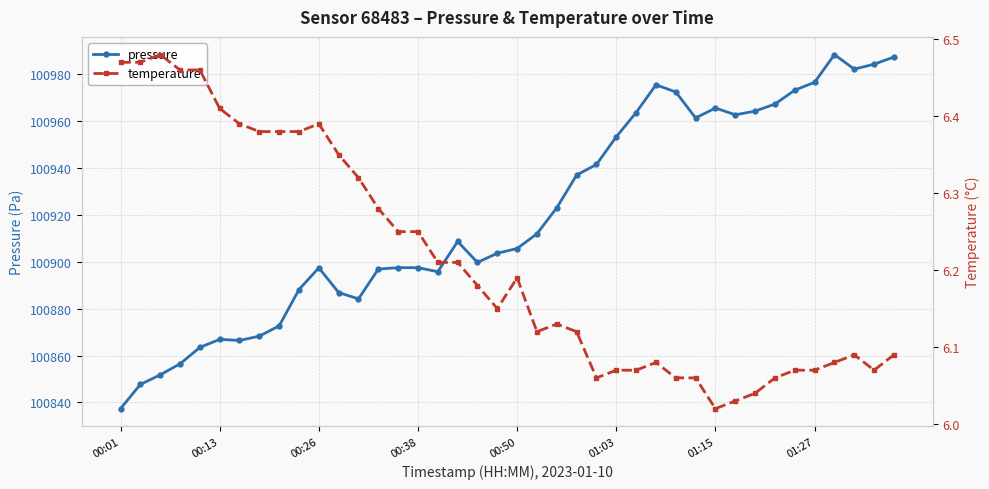

True or false: temperature has more than 1 interior local peaks.

True